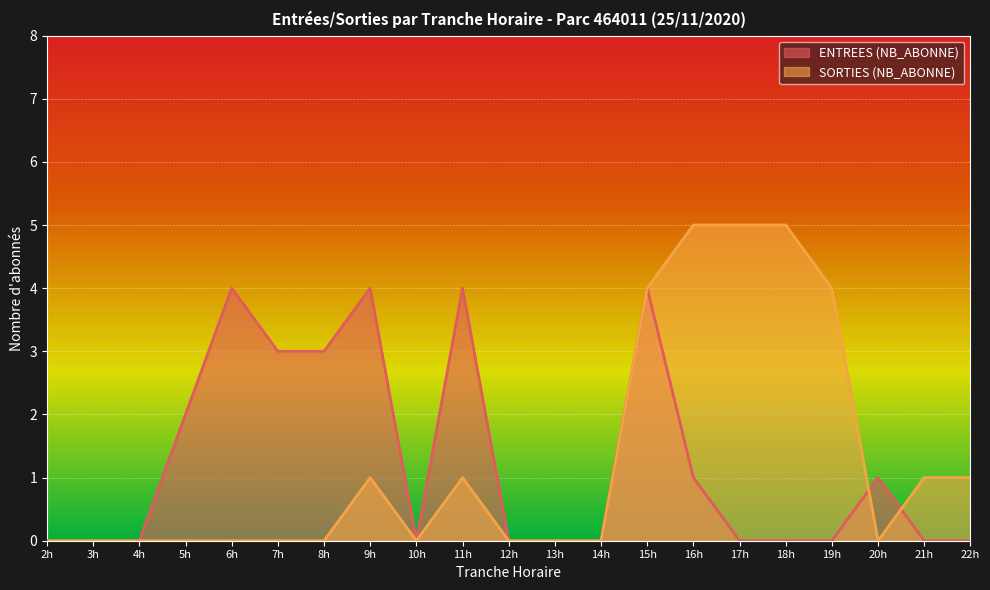

Is the value of SORTIES (NB_ABONNE) at 21h greater than the value of ENTREES (NB_ABONNE) at 17h?

Yes